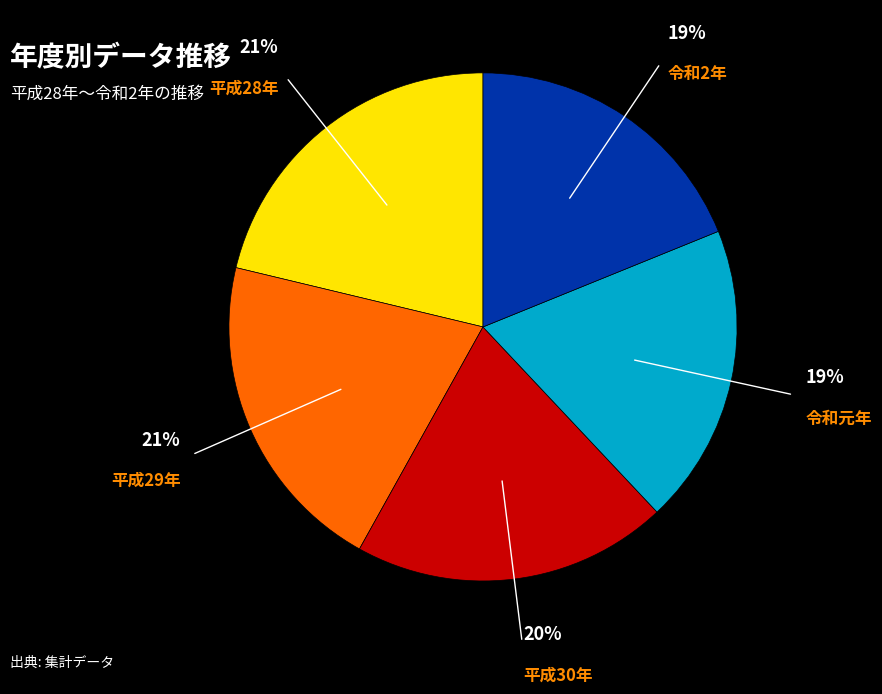

To the nearest percent, what is the difference between the largest and smallest slice percentages?

2%